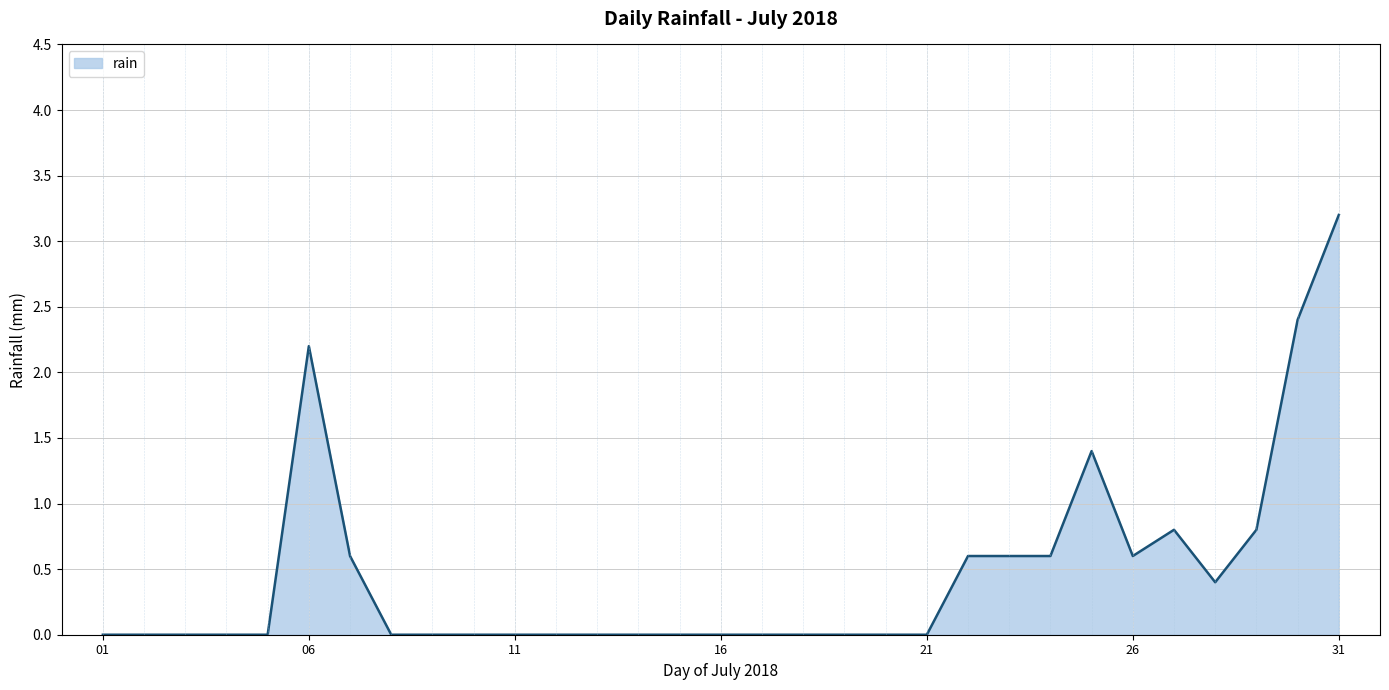

How many lines are shown in the chart?

1